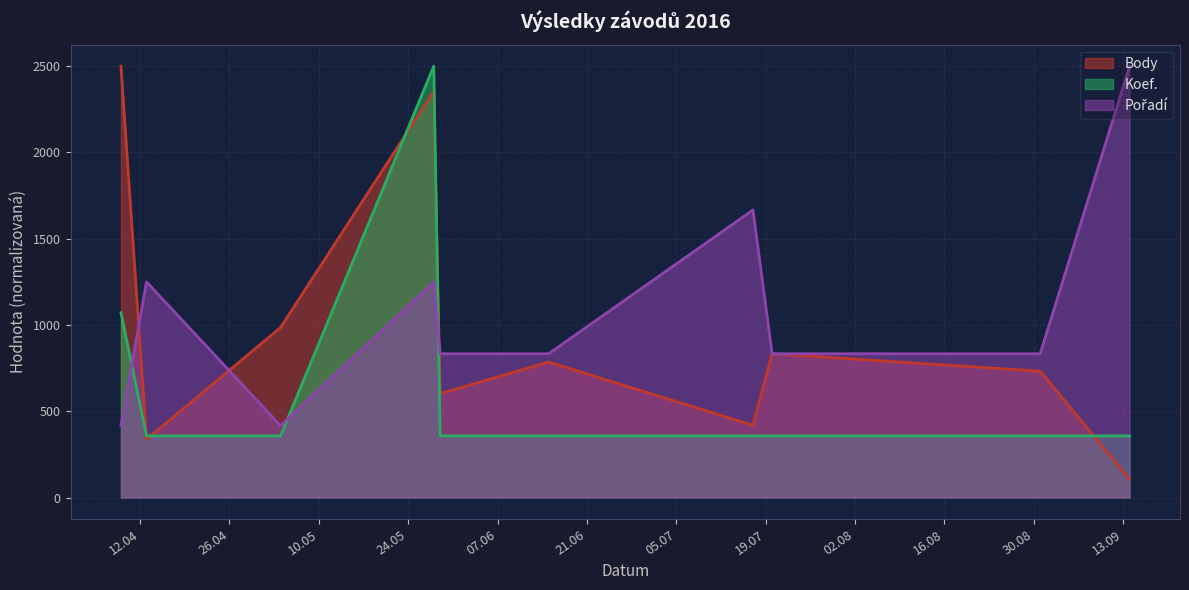

Reading left to right, transcribe all the data shown in this chart.

Body: 2016-04-09=2500.0	2016-04-13=336.5	2016-05-04=985.4	2016-05-28=2354.2	2016-05-29=602.1	2016-06-15=785.4	2016-07-17=418.8	2016-07-20=833.3	2016-08-31=732.3	2016-09-14=105.2
Koef.: 2016-04-09=1071.4	2016-04-13=357.1	2016-05-04=357.1	2016-05-28=2500.0	2016-05-29=357.1	2016-06-15=357.1	2016-07-17=357.1	2016-07-20=357.1	2016-08-31=357.1	2016-09-14=357.1
Pořadí: 2016-04-09=416.7	2016-04-13=1250.0	2016-05-04=416.7	2016-05-28=1250.0	2016-05-29=833.3	2016-06-15=833.3	2016-07-17=1666.7	2016-07-20=833.3	2016-08-31=833.3	2016-09-14=2500.0